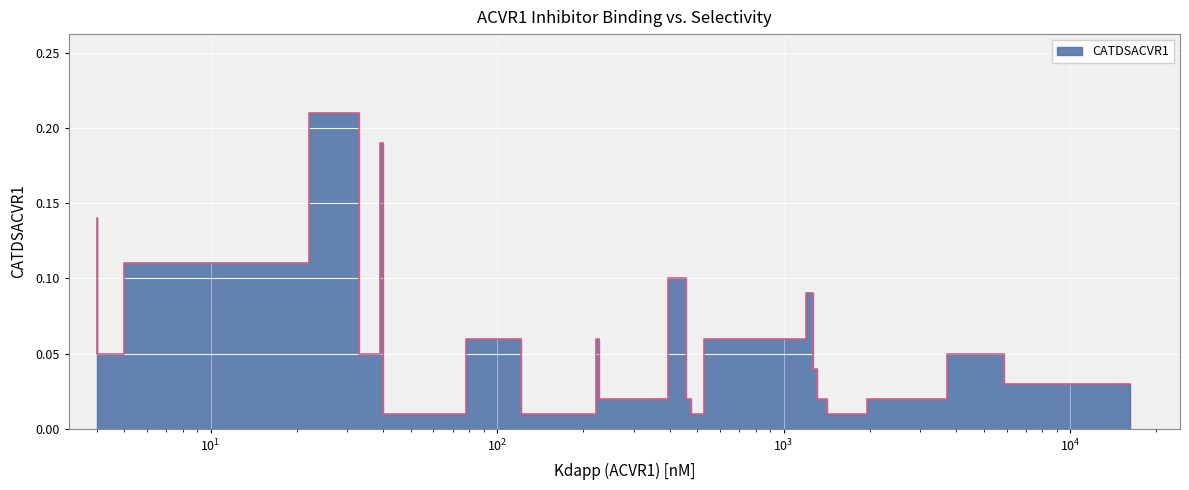

True or false: the data has more than 0 interior local peaks.

True